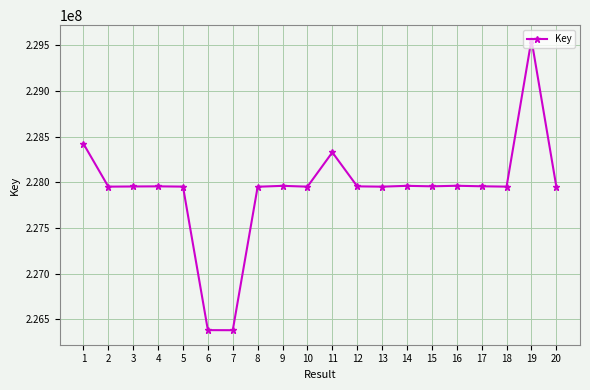

What is the value of the 5th point from the left?

227952102